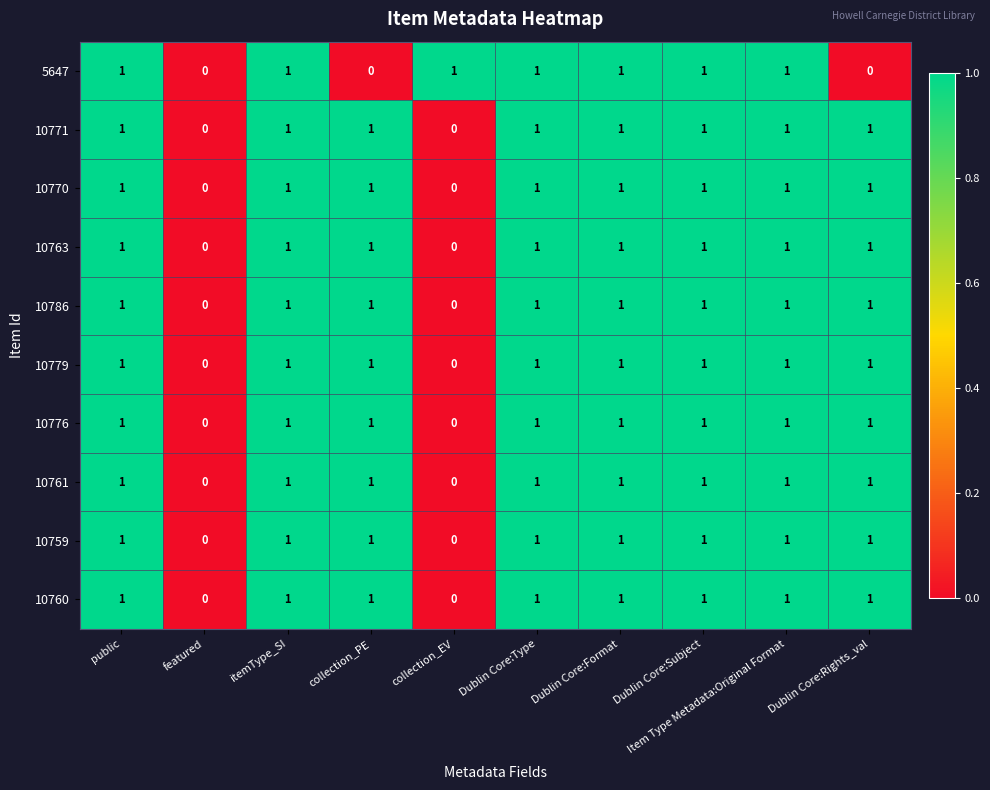

Is it true that 5647 equals 1 at Dublin Core:Subject?

True